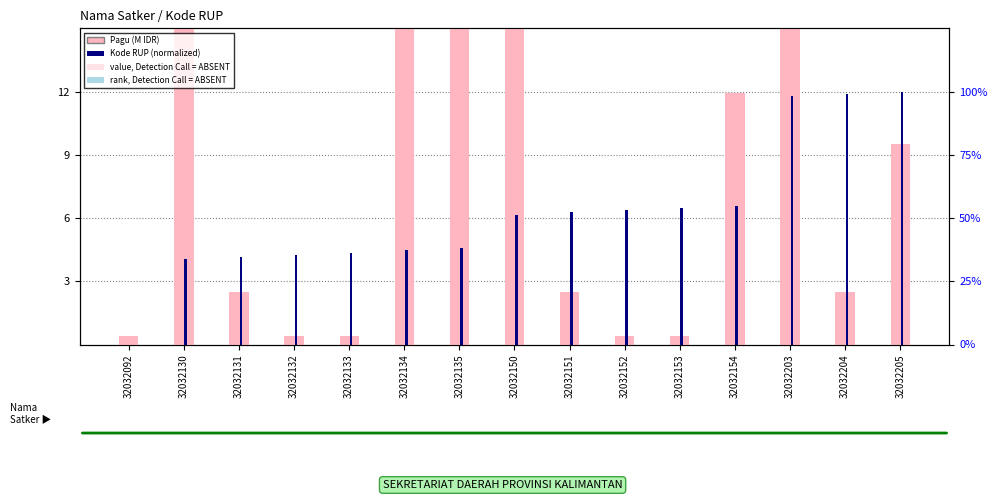

What is the total value across all series at 32032131?

6.6